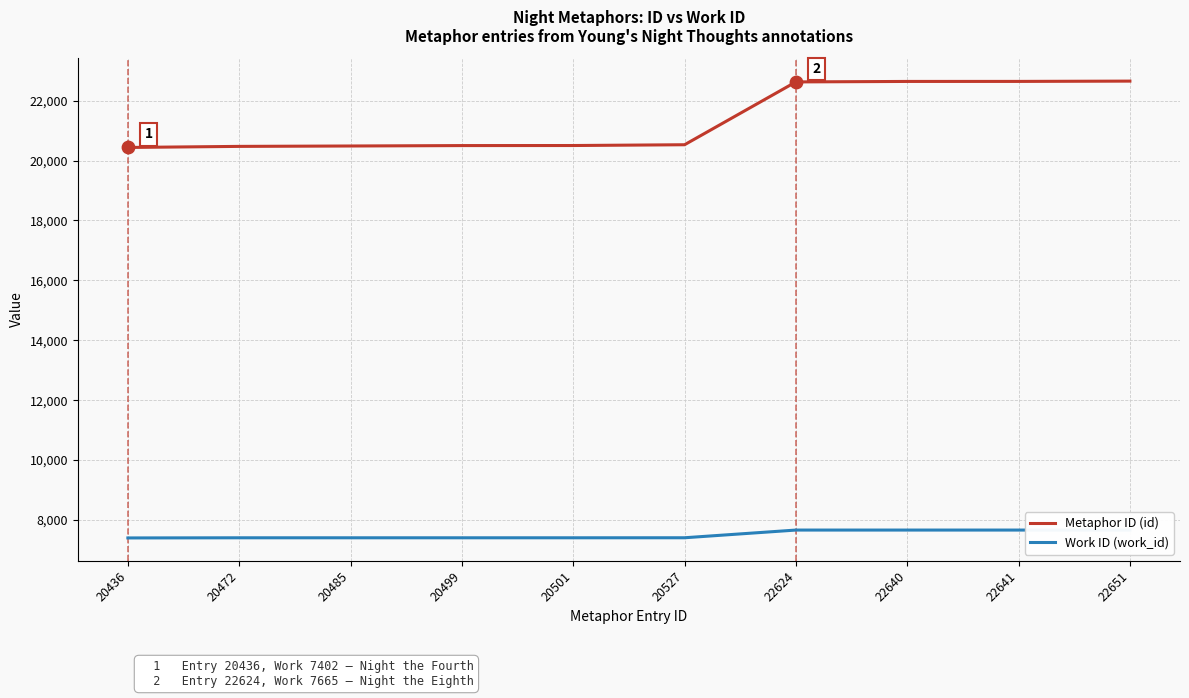

At how many categories does at least one series exceed 14675?

10